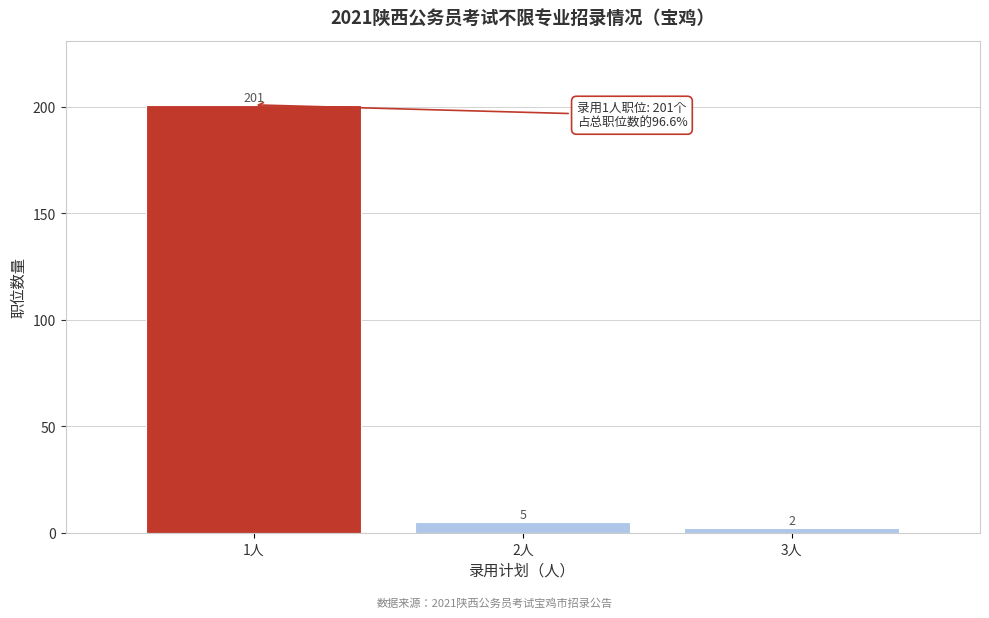

Reading left to right, list every bar in this chart as the range it spans on the x-axis followed by its height.

0.5 to 1.5: 201
1.5 to 2.5: 5
2.5 to 3.5: 2